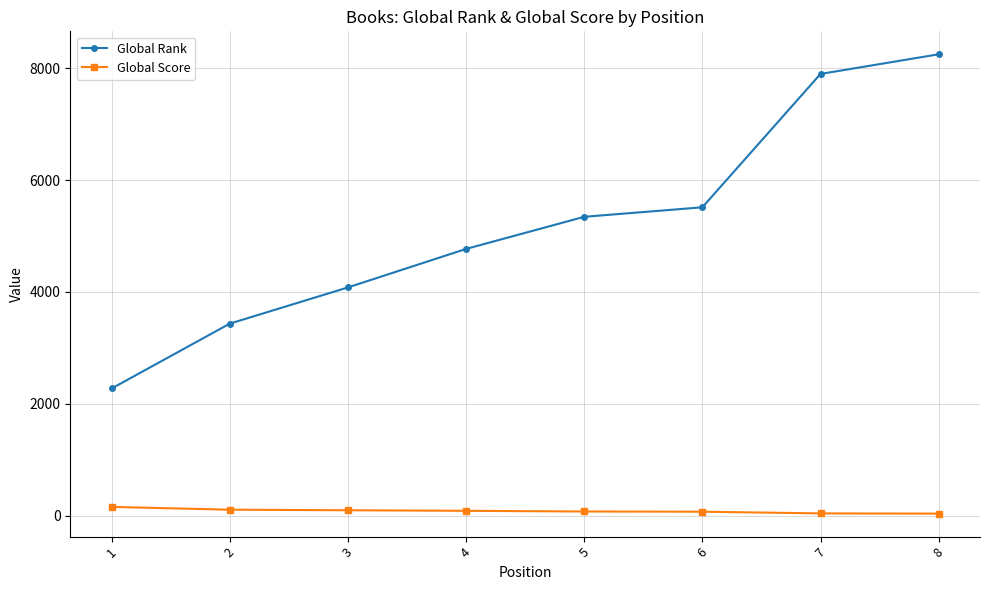

What is the lowest value of the Global Rank series?

2275